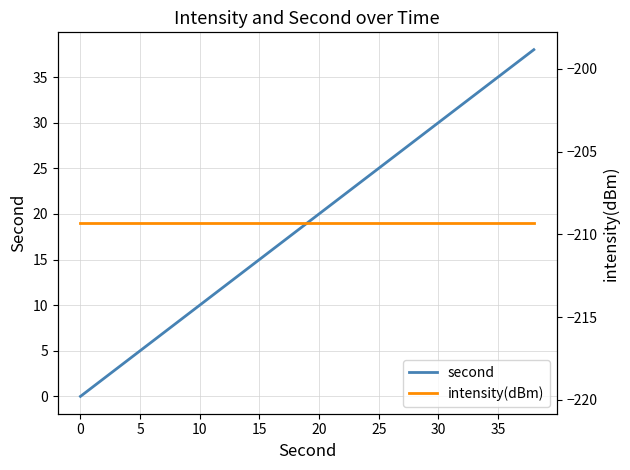

How many distinct data groups are displayed?

2